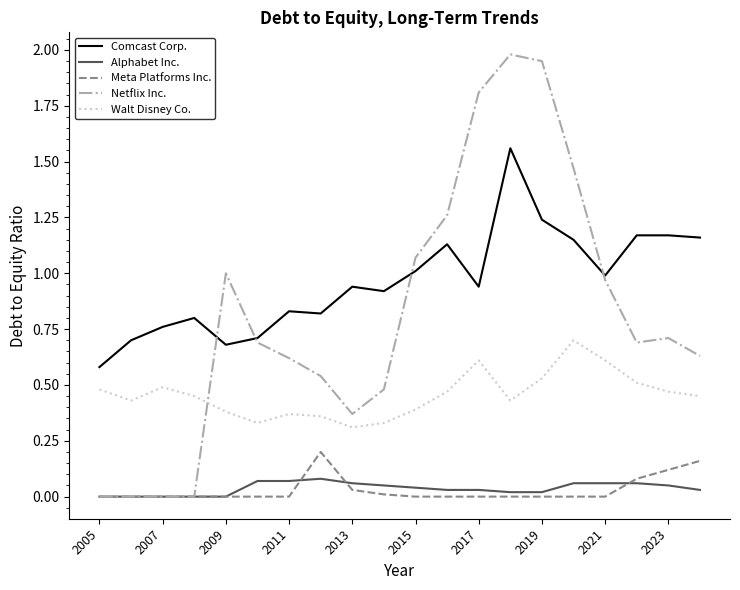

How many distinct data groups are displayed?

5